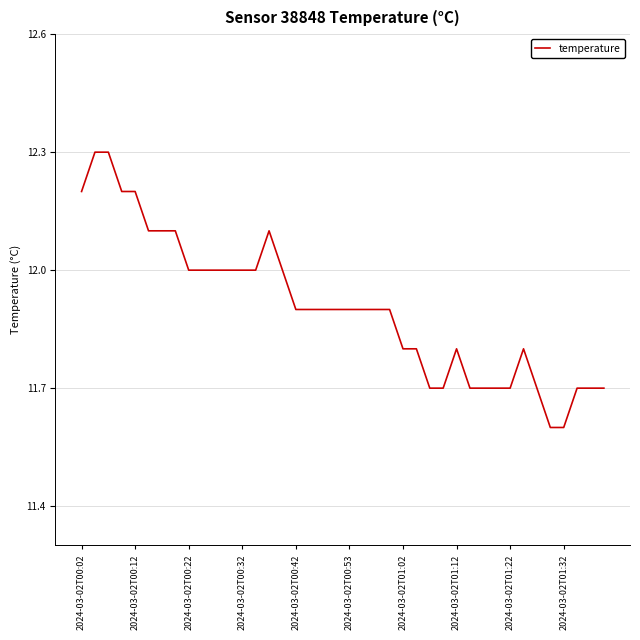

What is the minimum value shown in the chart?

11.6